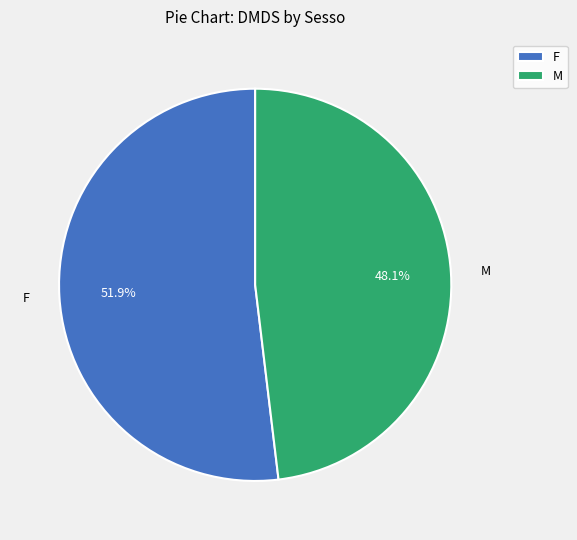

Does any single category account for the majority?

Yes